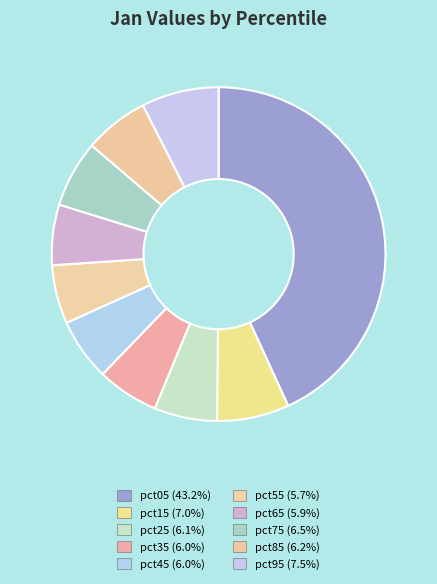

Is pct85 the majority of the pie?

No